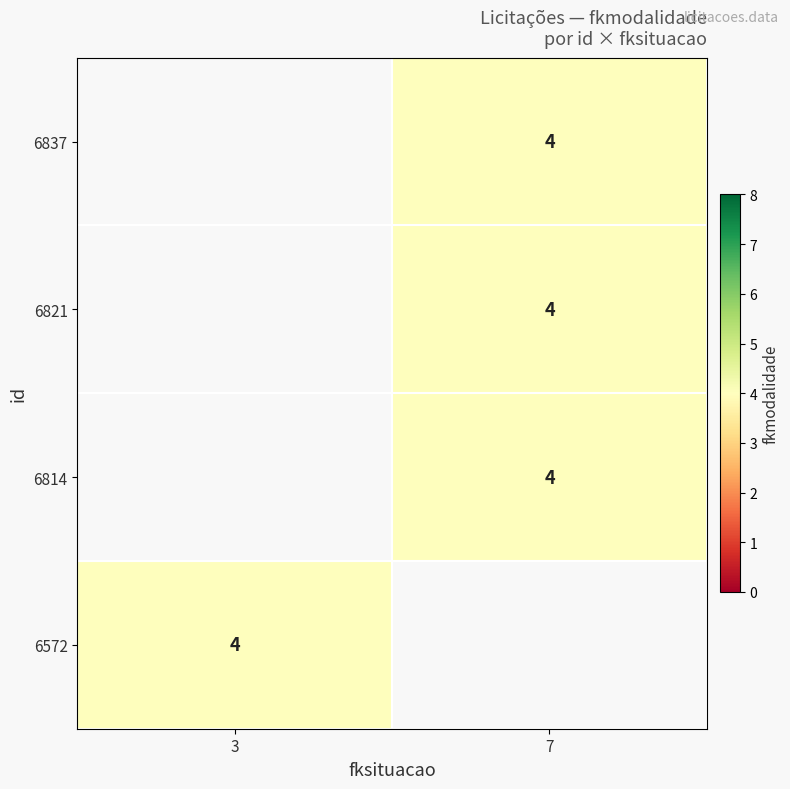

Count the number of categories in the chart.

2